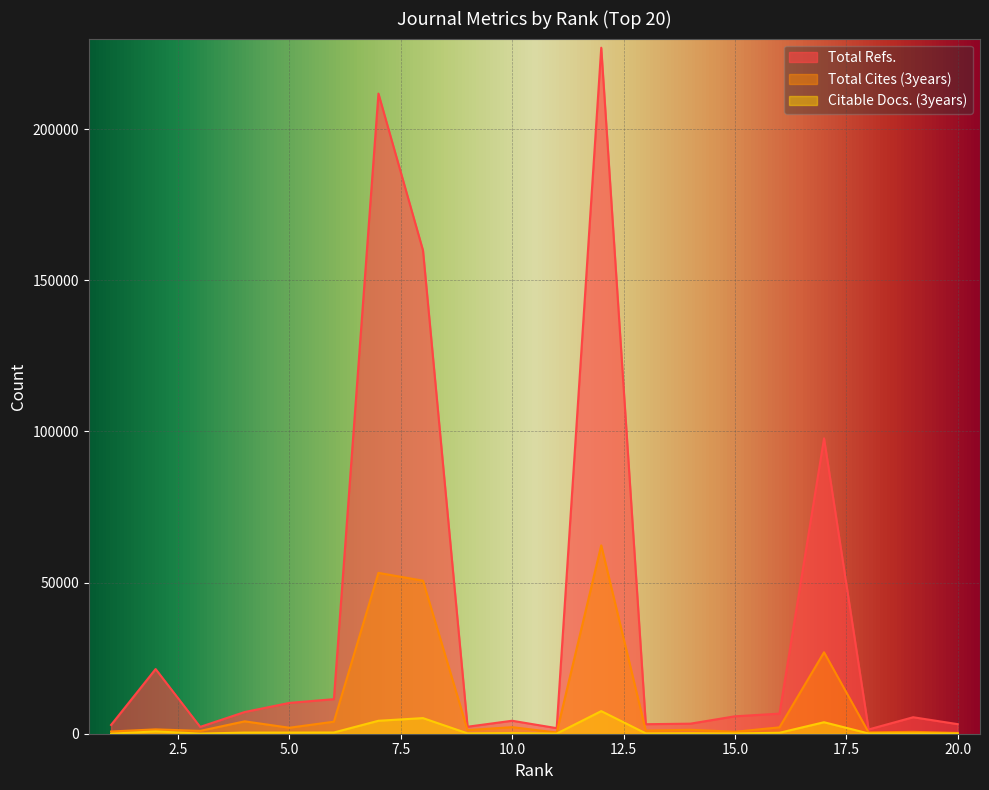

What is the sum of the Total Refs. values at 15 and 19?

11219